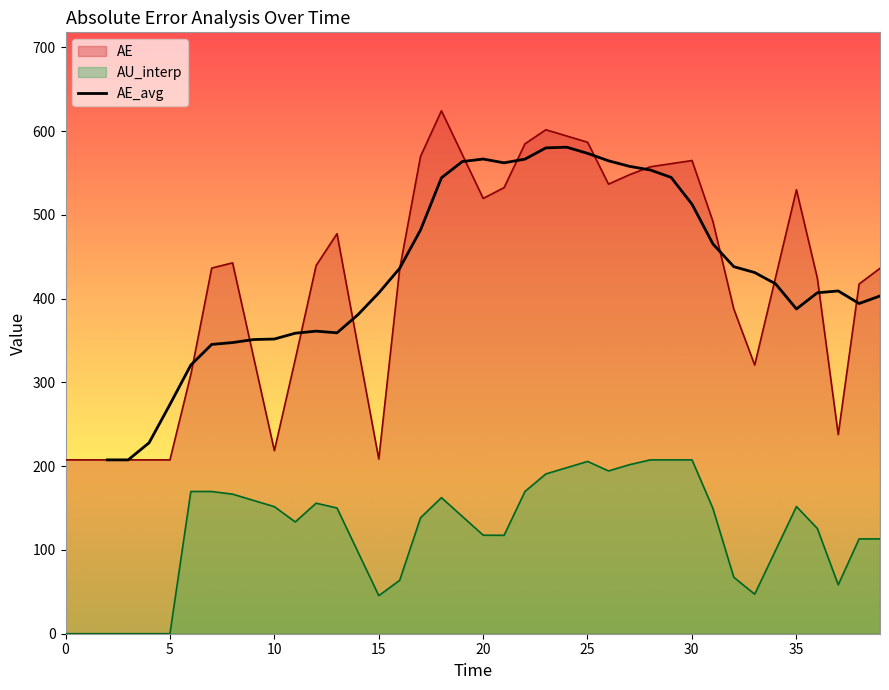

Does the chart have visible grid lines?

No